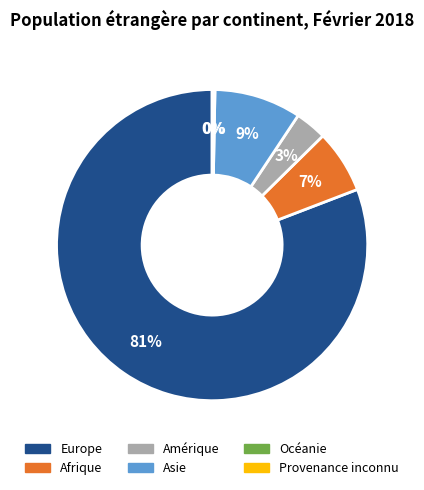

Which category accounts for the majority?

Europe